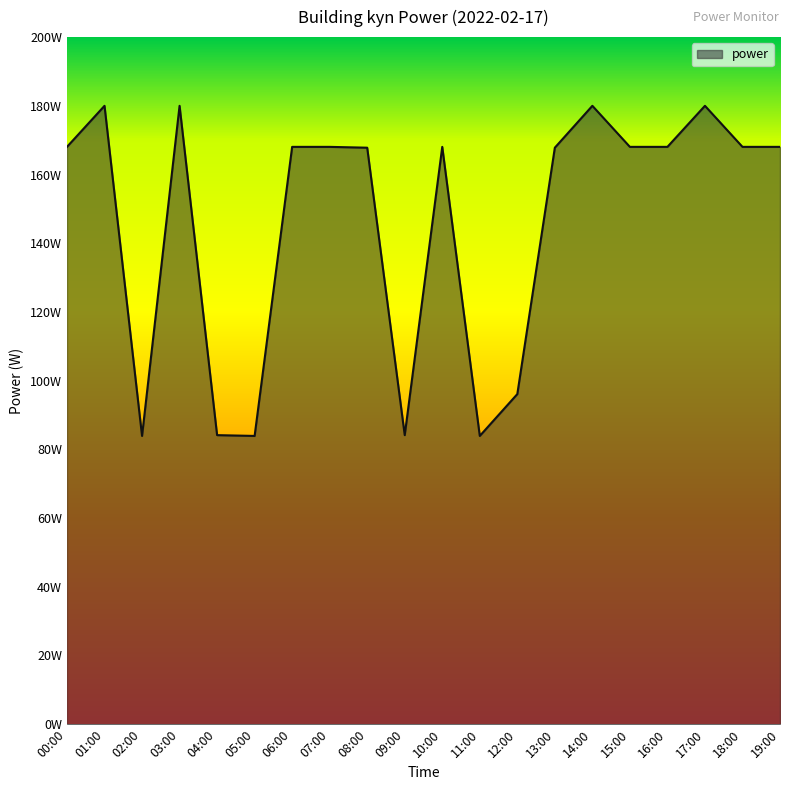

What is the difference between the values at 06:00 and 14:00?

11.9